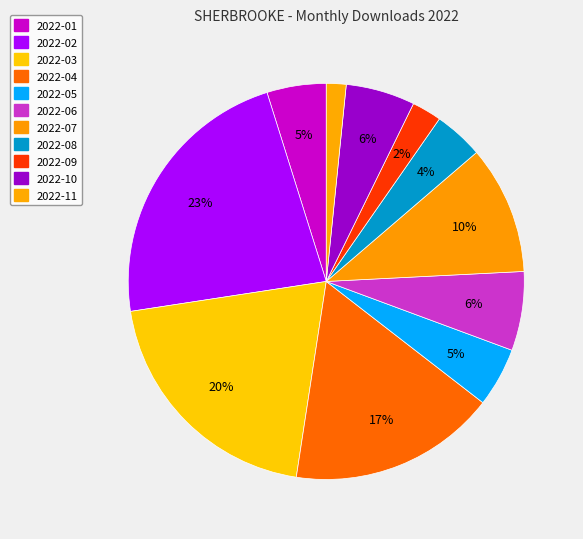

How many segments does this pie chart have?

11